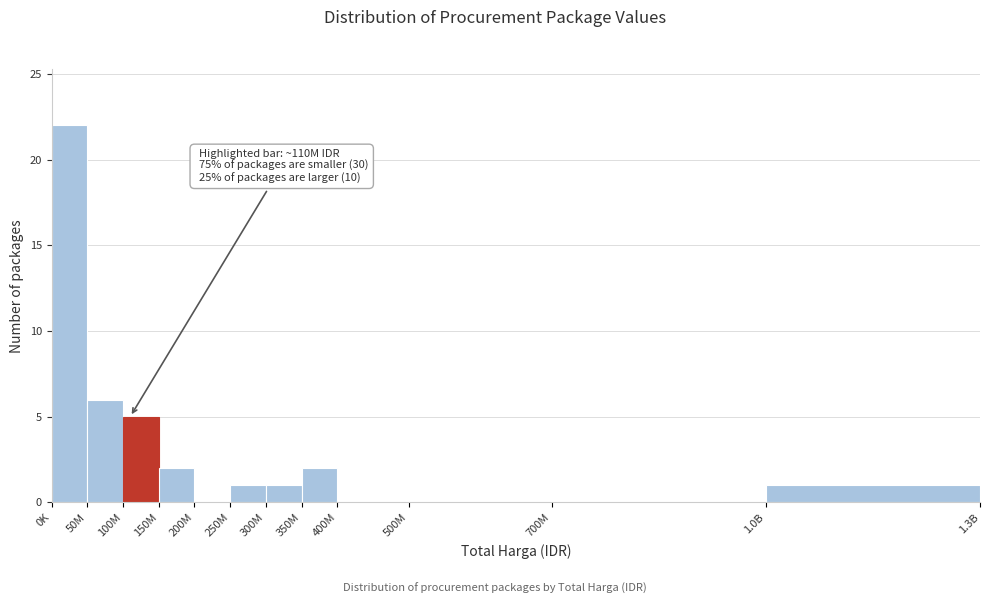

Reading left to right, list all the values displayed in this chart.

0K=22	50M=6	100M=5	150M=2	200M=0	250M=1	300M=1	350M=2	400M=0	500M=0	700M=0	1.0B=1